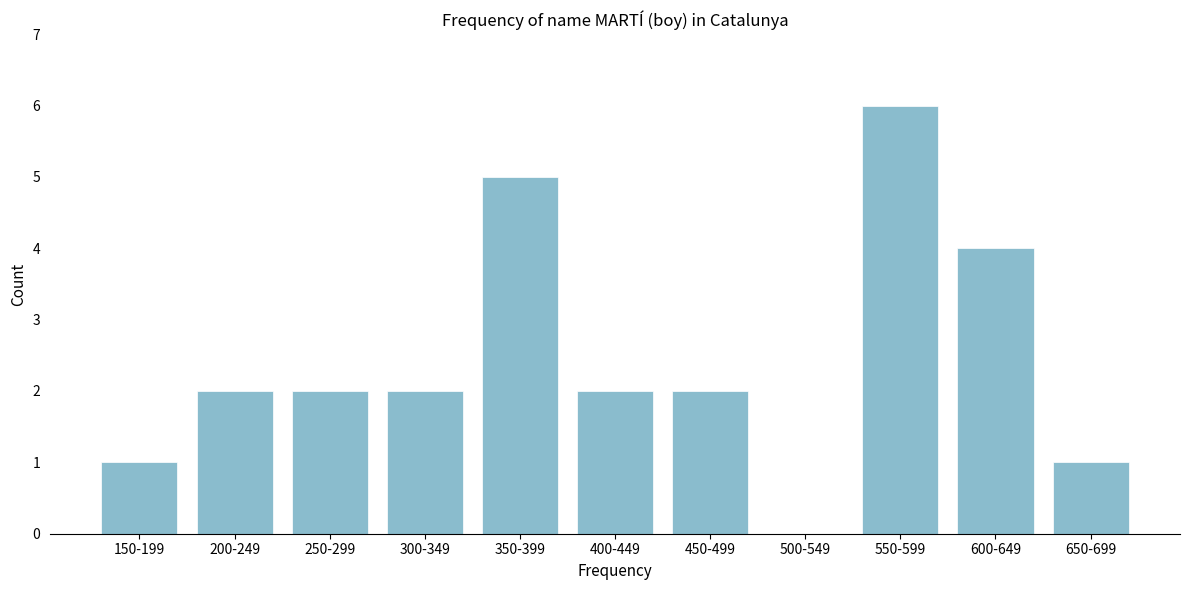

Reading left to right, what are all the values shown in this chart?

150-199=1	200-249=2	250-299=2	300-349=2	350-399=5	400-449=2	450-499=2	500-549=0	550-599=6	600-649=4	650-699=1